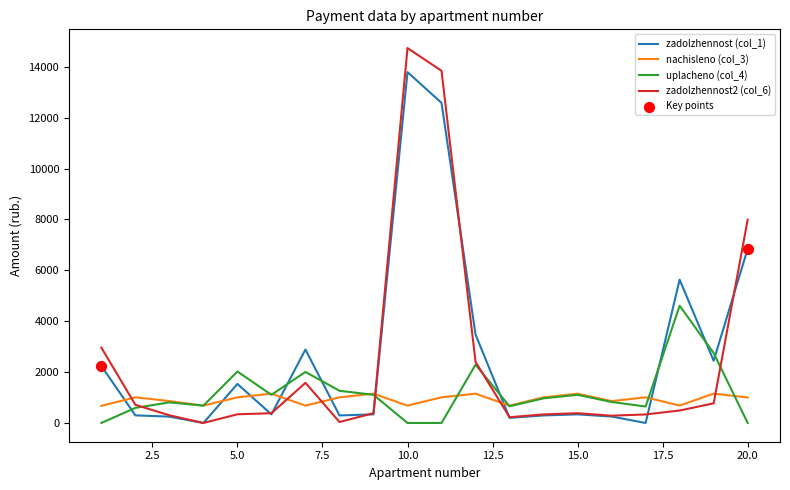

Which series has the largest total across all categories?

zadolzhennost (col_1)